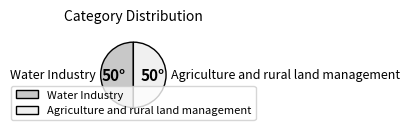

True or false: Water Industry accounts for 37% of the total.

False